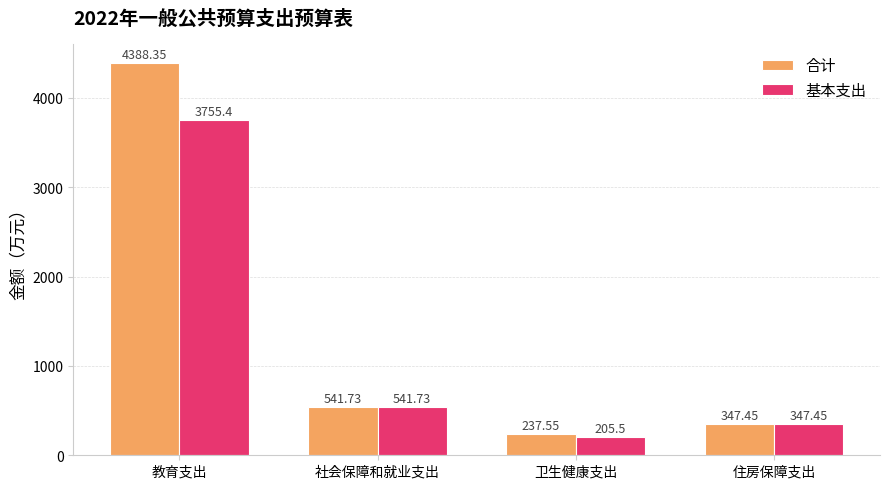

Which series changed the most between 教育支出 and 住房保障支出?

合计